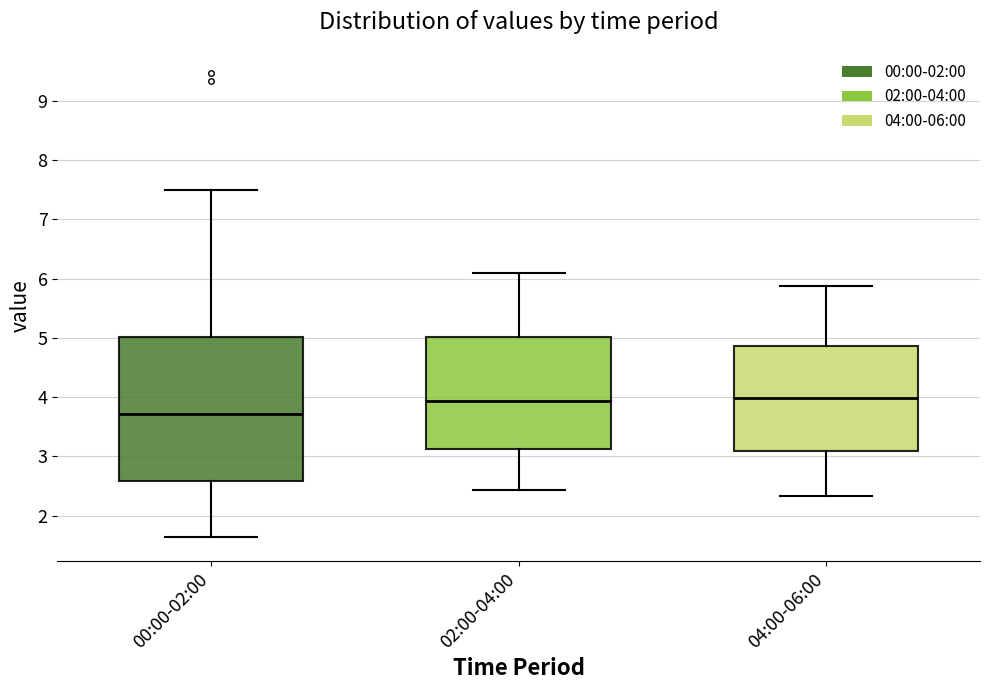

Reading left to right, transcribe this box plot: for each box, give where its median line is, the range the box spans, and where its two whiskers end, as read against the y-axis. The values are not printed on the chart, so give them approximately, as read against the axis.

00:00-02:00: median 3.7, box 2.6 to 5.0, whiskers 1.6 to 7.5
02:00-04:00: median 3.9, box 3.1 to 5.0, whiskers 2.4 to 6.1
04:00-06:00: median 4.0, box 3.1 to 4.9, whiskers 2.3 to 5.9